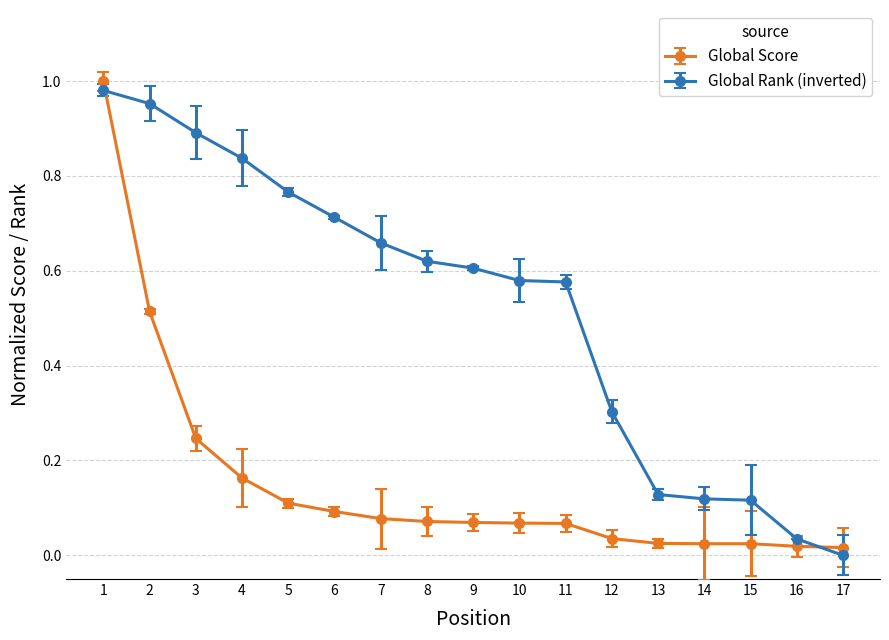

What is the sum of all Global Score values?

2.6